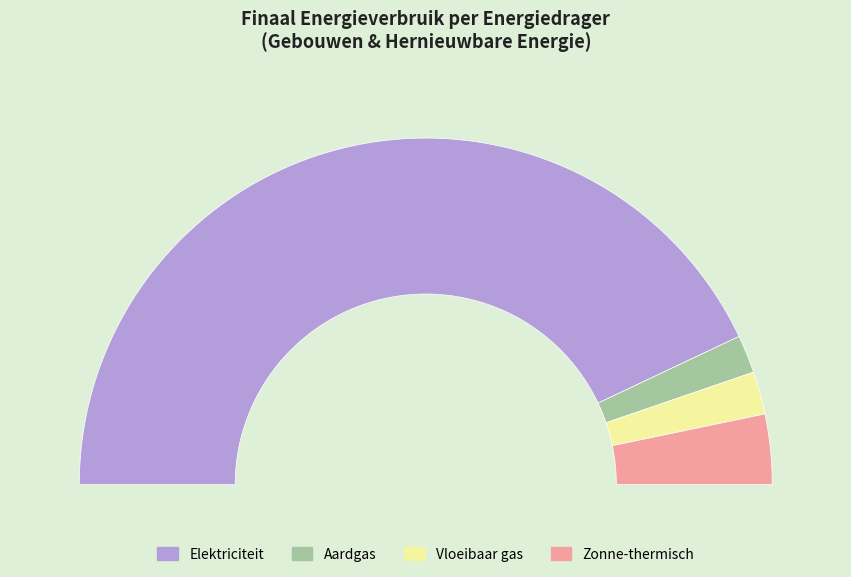

Which category has the smallest portion of the pie?

Aardgas